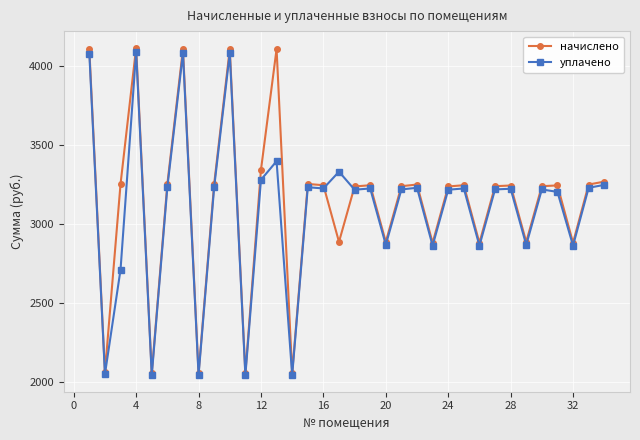

At how many categories does at least one series exceed 3128?

24